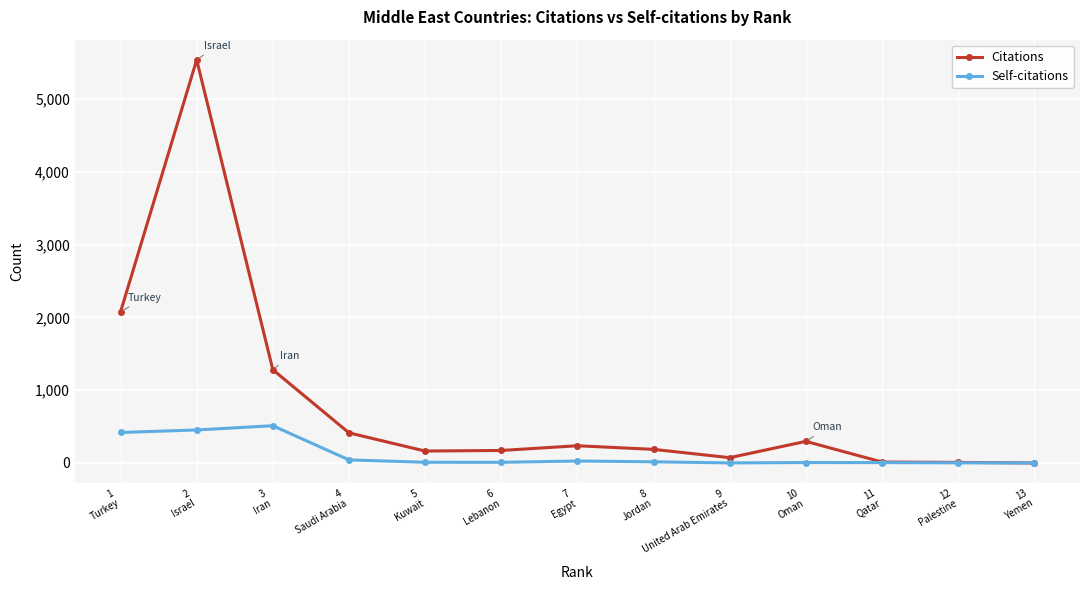

What is the difference between the maximum and minimum values in the Self-citations series?

512